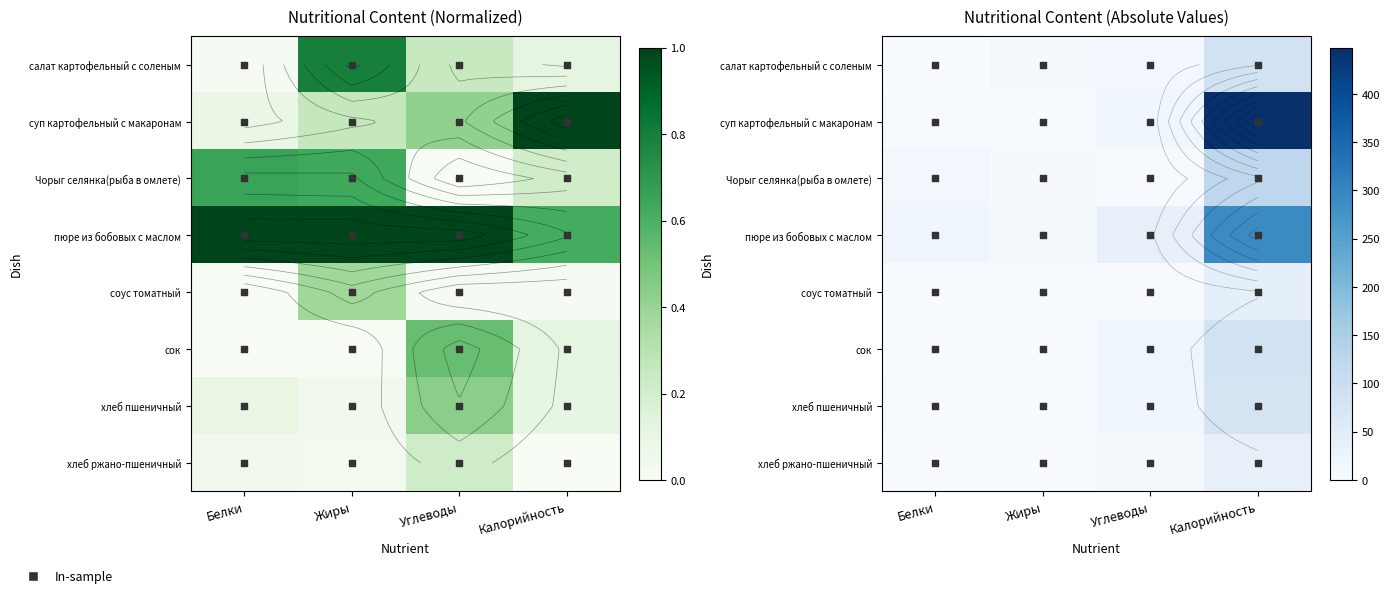

Count the number of data series in this chart.

8